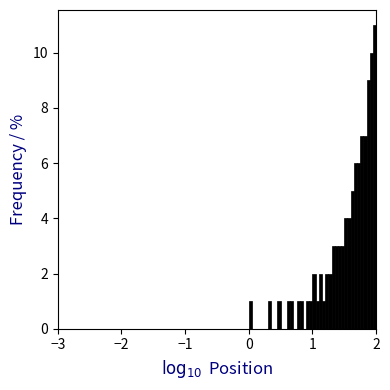

Around what value on the x-axis is the tallest bar? Give the approximate position of its centre, as read against the axis.

2.0